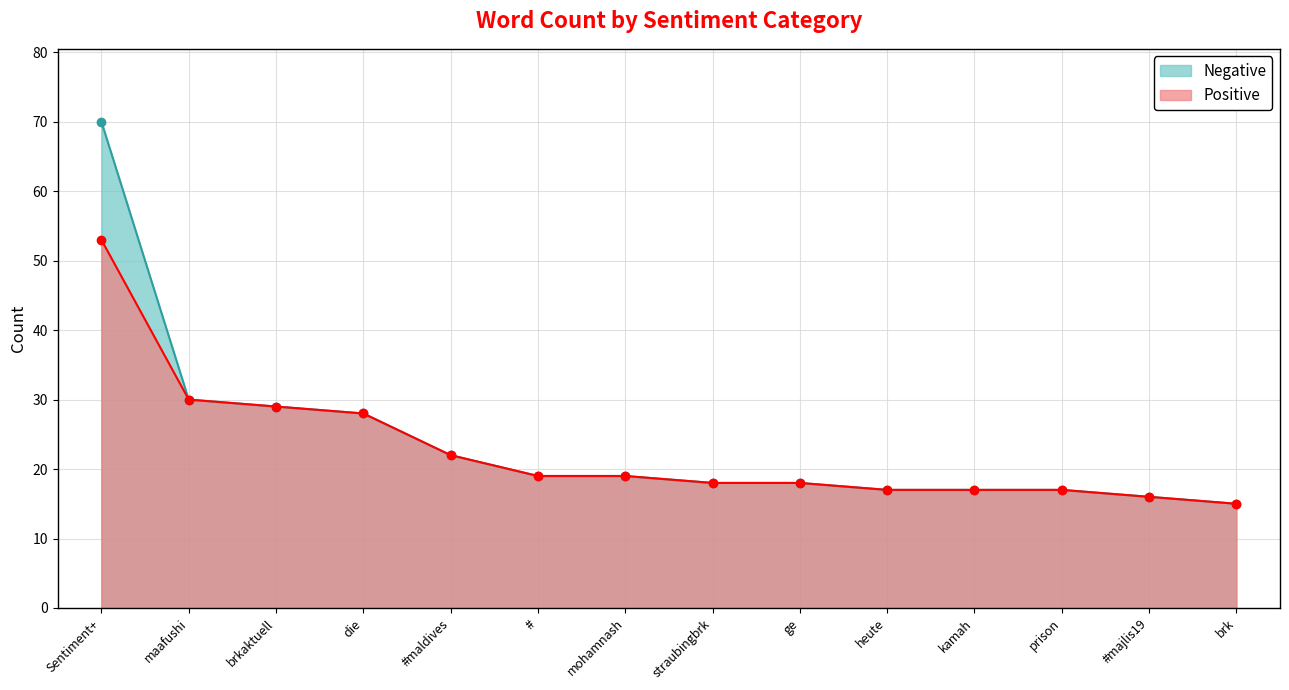

Reading right to left, list all the values displayed in this chart.

Positive: brk=15	#majlis19=16	prison=17	kamah=17	heute=17	ge=18	straubingbrk=18	mohamnash=19	#=19	#maldives=22	die=28	brkaktuell=29	maafushi=30	Sentiment+=53
Negative: brk=15	#majlis19=16	prison=17	kamah=17	heute=17	ge=18	straubingbrk=18	mohamnash=19	#=19	#maldives=22	die=28	brkaktuell=29	maafushi=30	Sentiment+=70